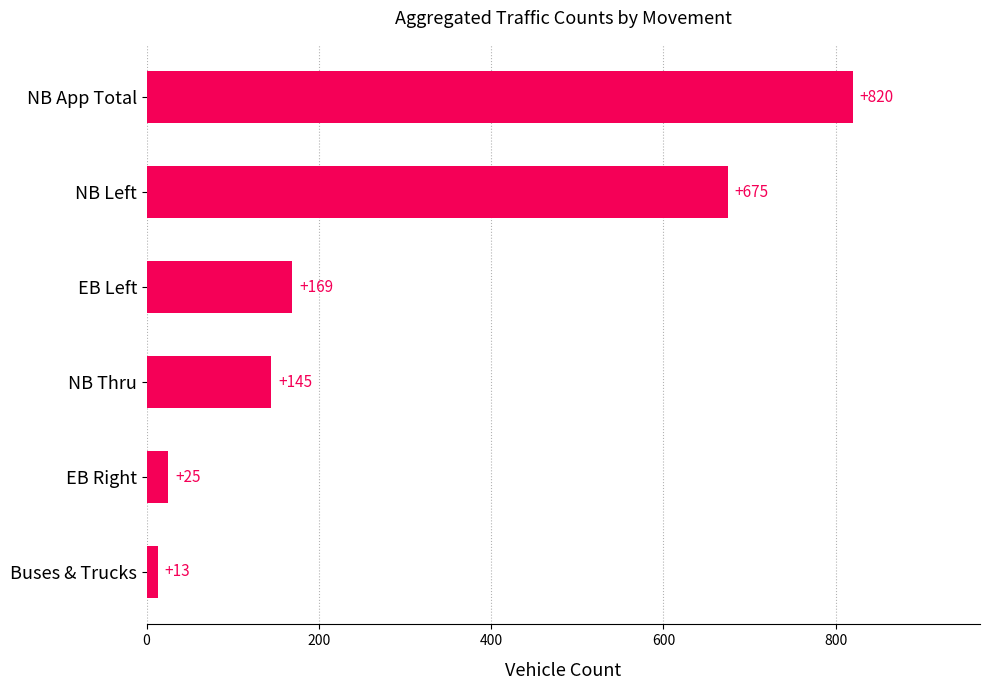

Rank the categories by value from lowest to highest.

Buses & Trucks, EB Right, NB Thru, EB Left, NB Left, NB App Total